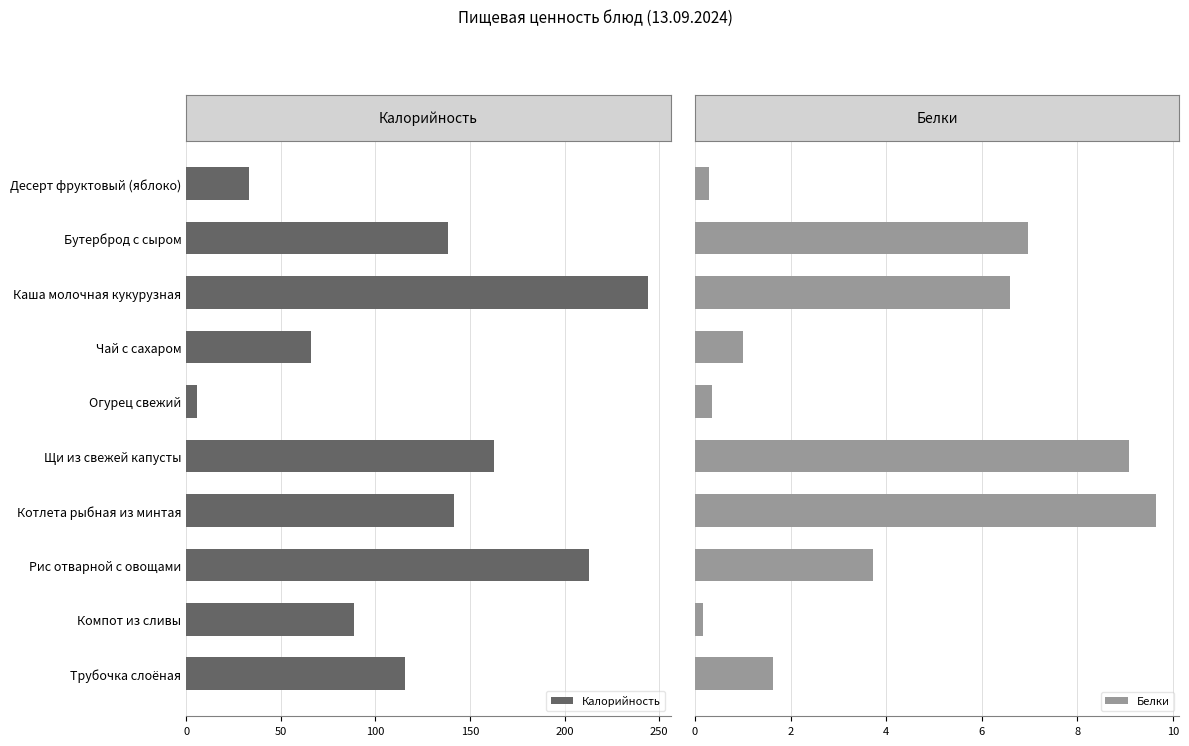

Which series has the largest range (max minus min)?

Калорийность